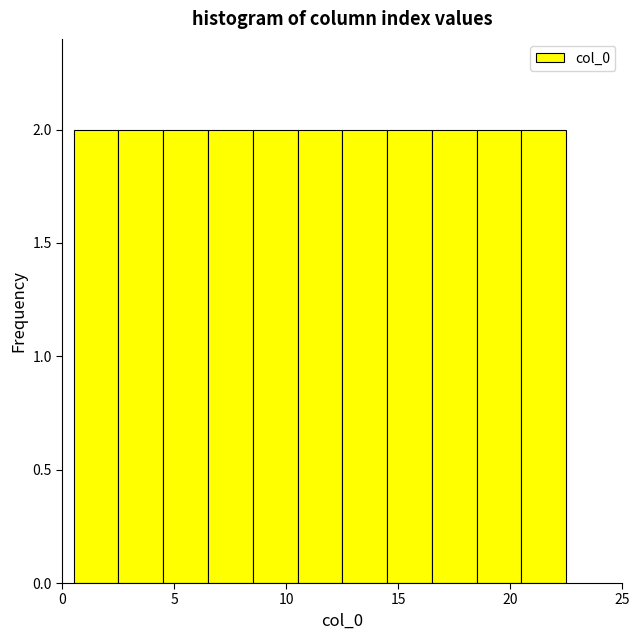

Reading left to right, list every bar in this chart as the range it spans on the x-axis followed by its height. The values are not printed on the chart, so give them approximately, as read against the axis.

0.5 to 2.5: 2
2.5 to 4.5: 2
4.5 to 6.5: 2
6.5 to 8.5: 2
8.5 to 10.5: 2
10.5 to 12.5: 2
12.5 to 14.5: 2
14.5 to 16.5: 2
16.5 to 18.5: 2
18.5 to 20.5: 2
20.5 to 22.5: 2